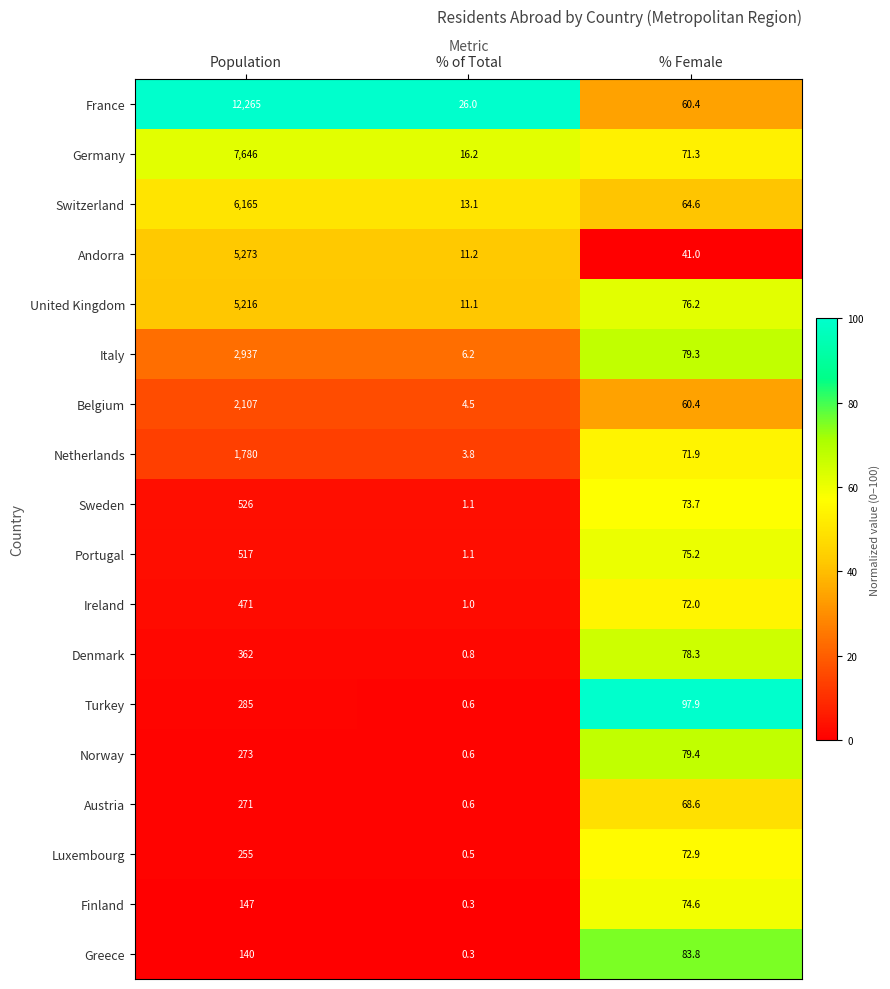

Which series has the widest spread of values?

France